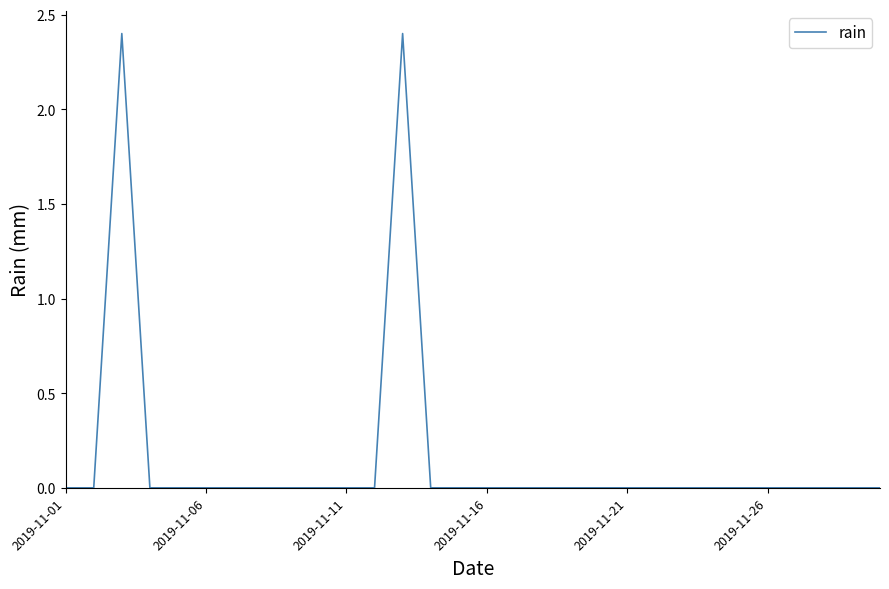

What is the maximum value shown in the chart?

2.4